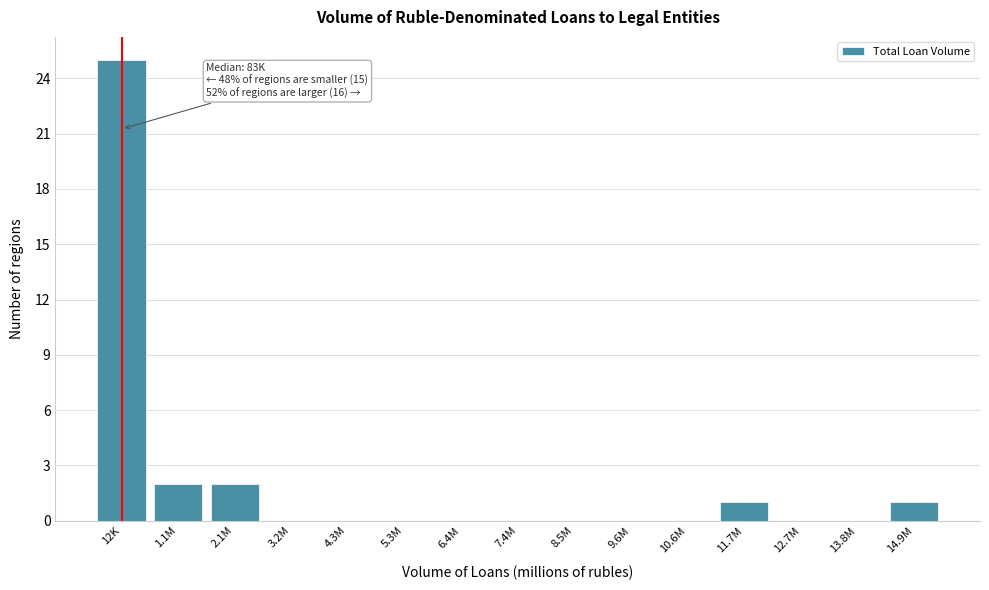

Reading right to left, transcribe all the data shown in this chart.

14.9M=1	13.8M=0	12.7M=0	11.7M=1	10.6M=0	9.6M=0	8.5M=0	7.4M=0	6.4M=0	5.3M=0	4.3M=0	3.2M=0	2.1M=2	1.1M=2	12K=25